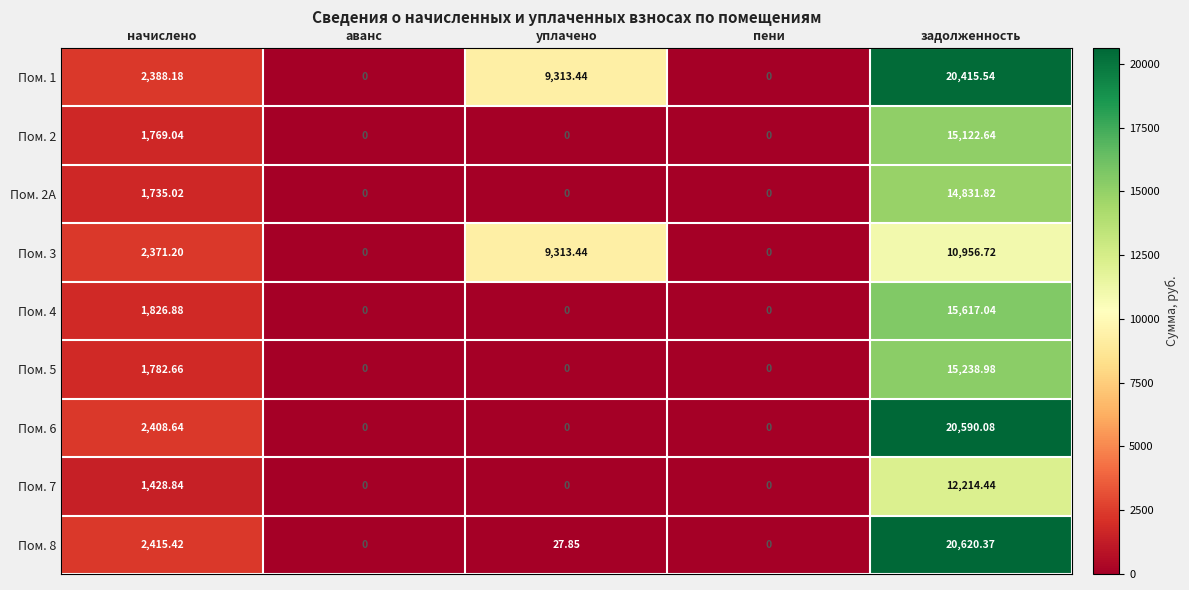

Where is Пом. 2A nearest to the value 7415?

начислено